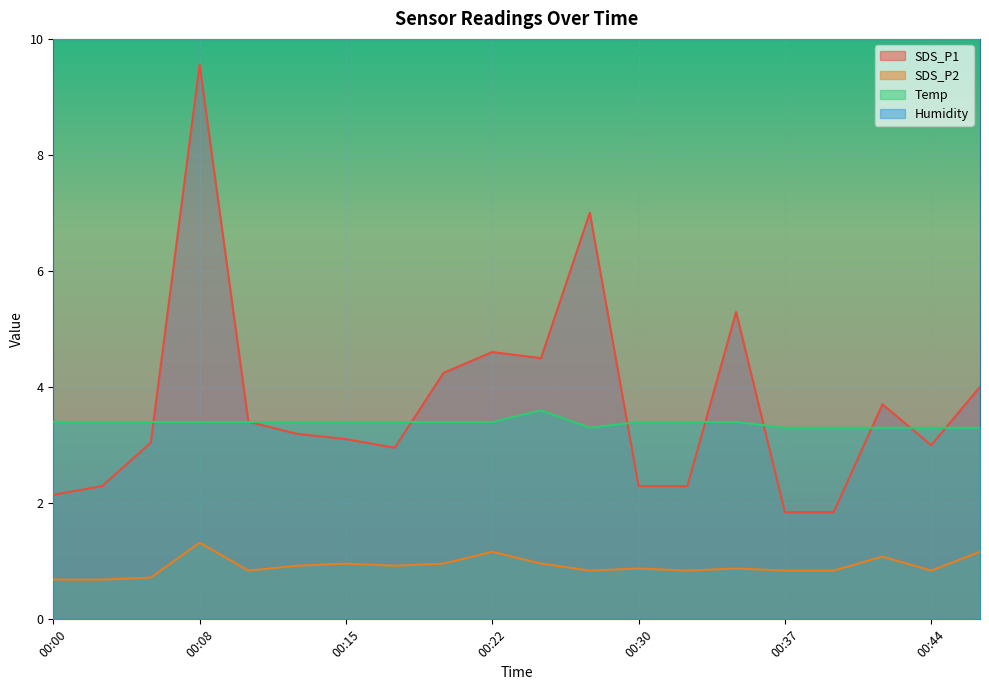

What is the average value of the SDS_P2 series?

0.9